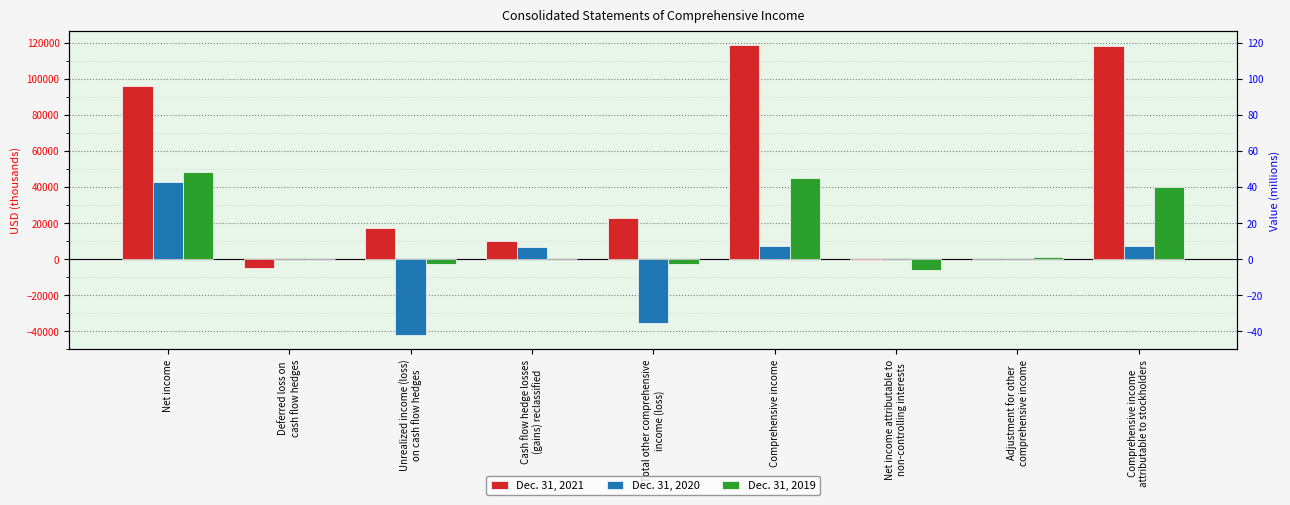

True or false: Dec. 31, 2021 has a value of -110 at Net income attributable to
non-controlling interests.

False